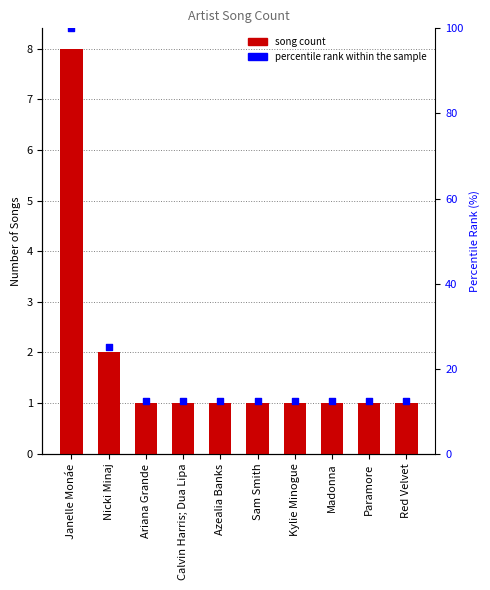

Which series has the largest total across all categories?

Percentile rank within sample